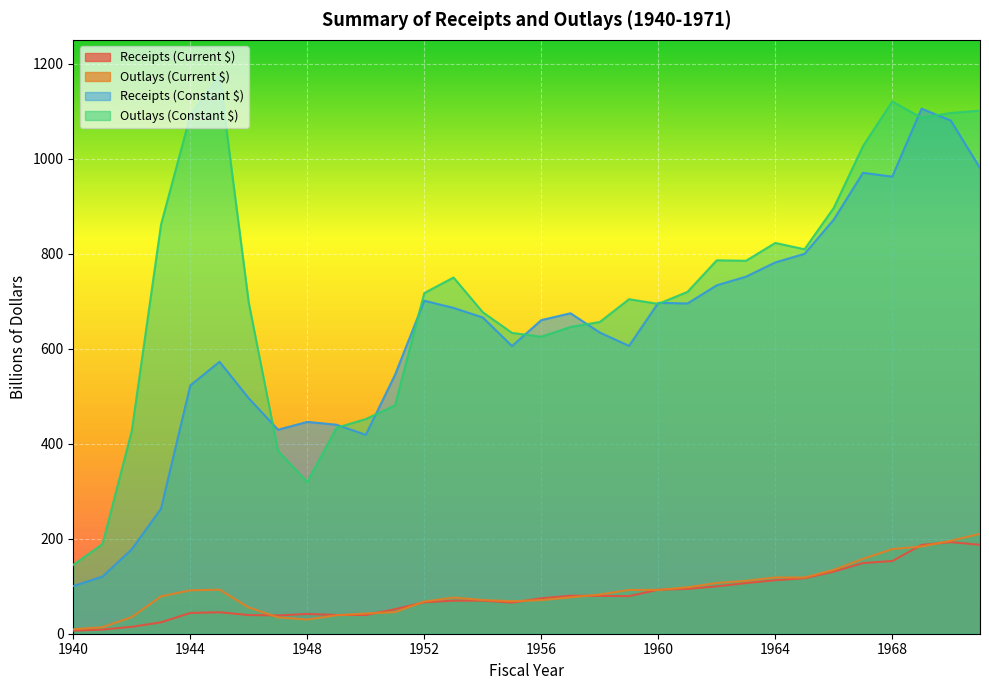

What are all the series names shown in the legend?

Receipts (Current $), Outlays (Current $), Receipts (Constant $), Outlays (Constant $)